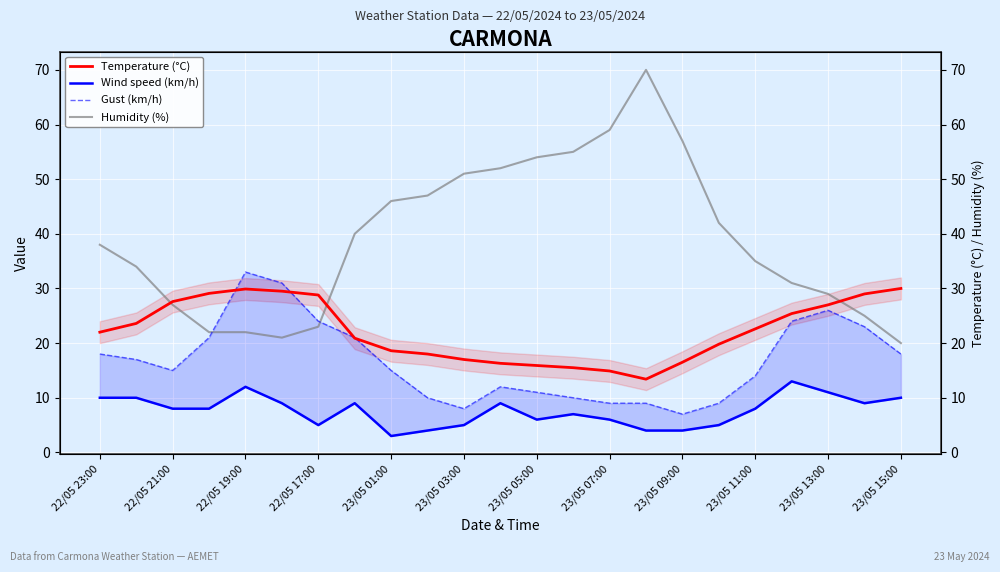

Is it true that Temperature (°C) equals 40.4 at 19?

False